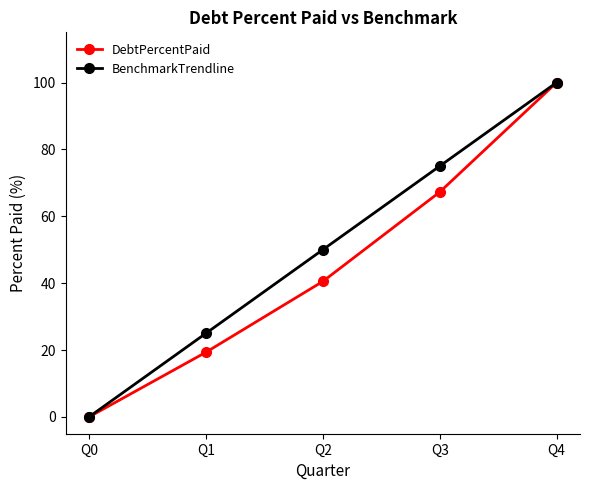

Which category has the lowest value in the BenchmarkTrendline series?

Q0